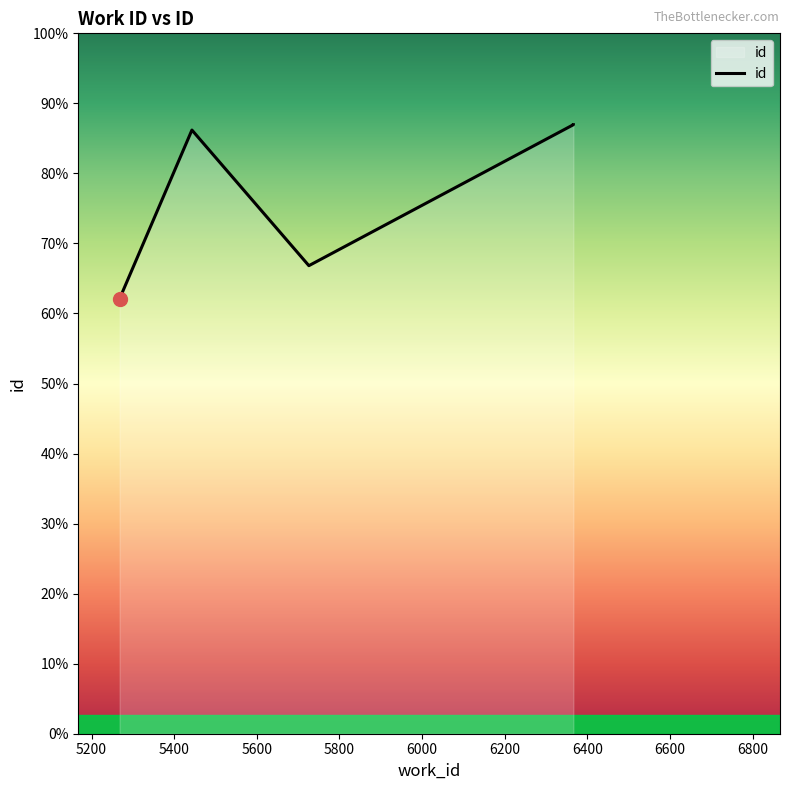

How many lines are shown in the chart?

1